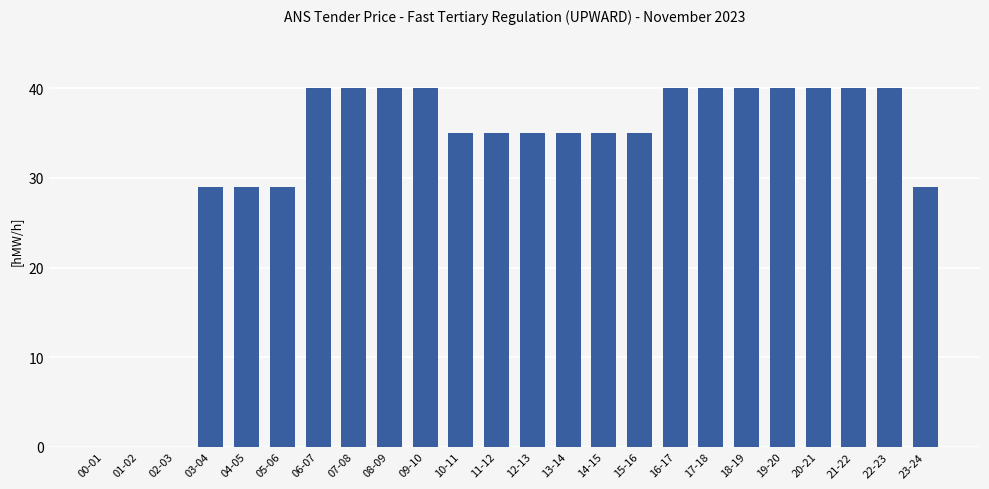

How many distinct data groups are displayed?

1